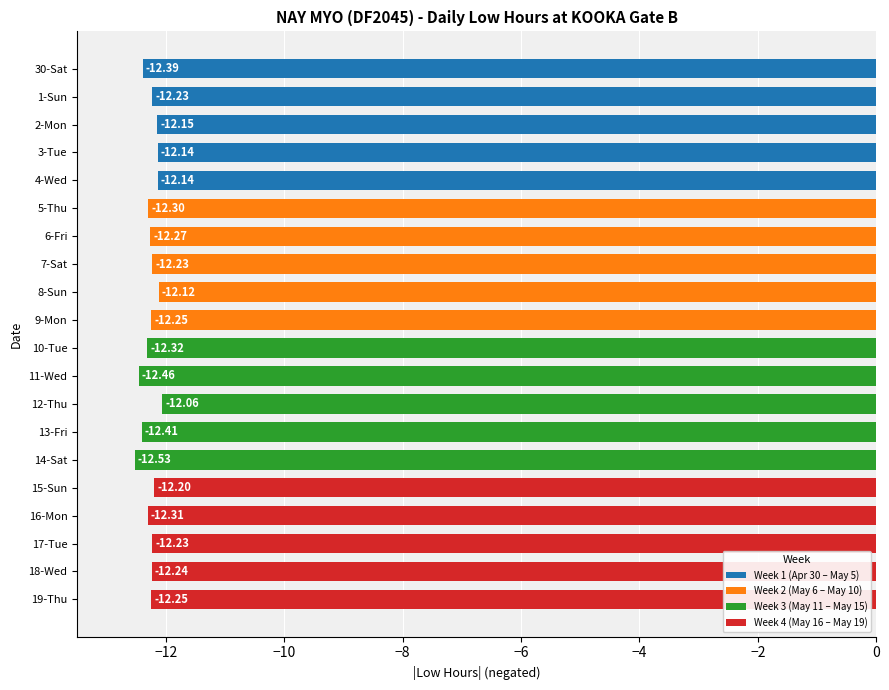

At which category does the chart reach its peak across all series?

12-Thu